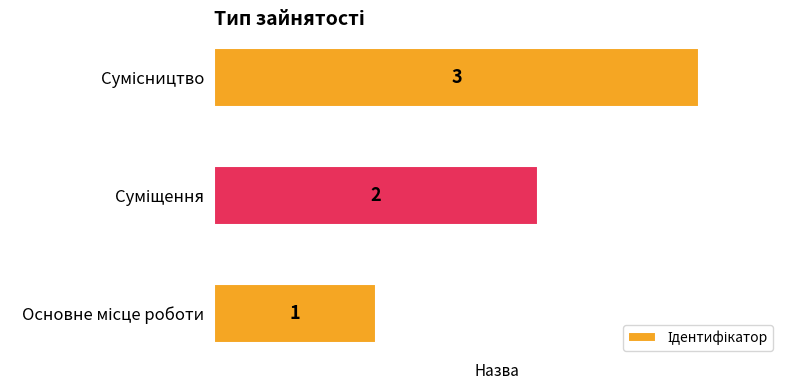

Count the values in the range 1 to 3.

3